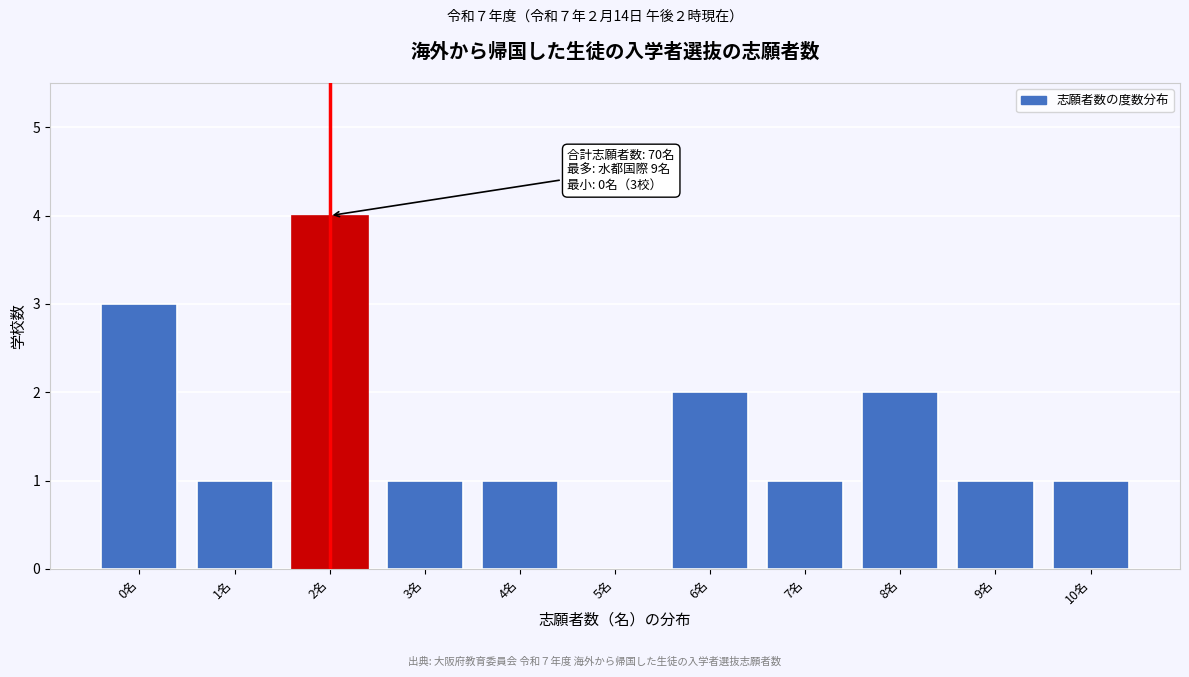

Reading left to right, transcribe all the data shown in this chart.

0名=3	1名=1	2名=4	3名=1	4名=1	5名=0	6名=2	7名=1	8名=2	9名=1	10名=1